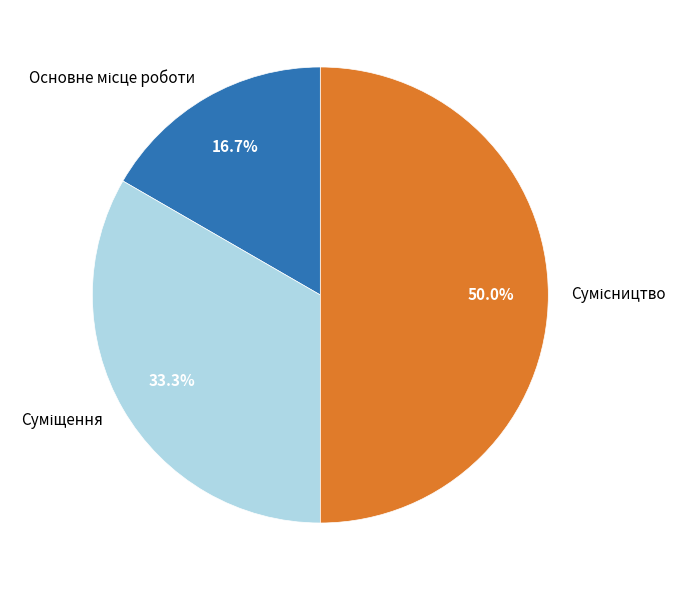

Count the number of slices in the pie.

3